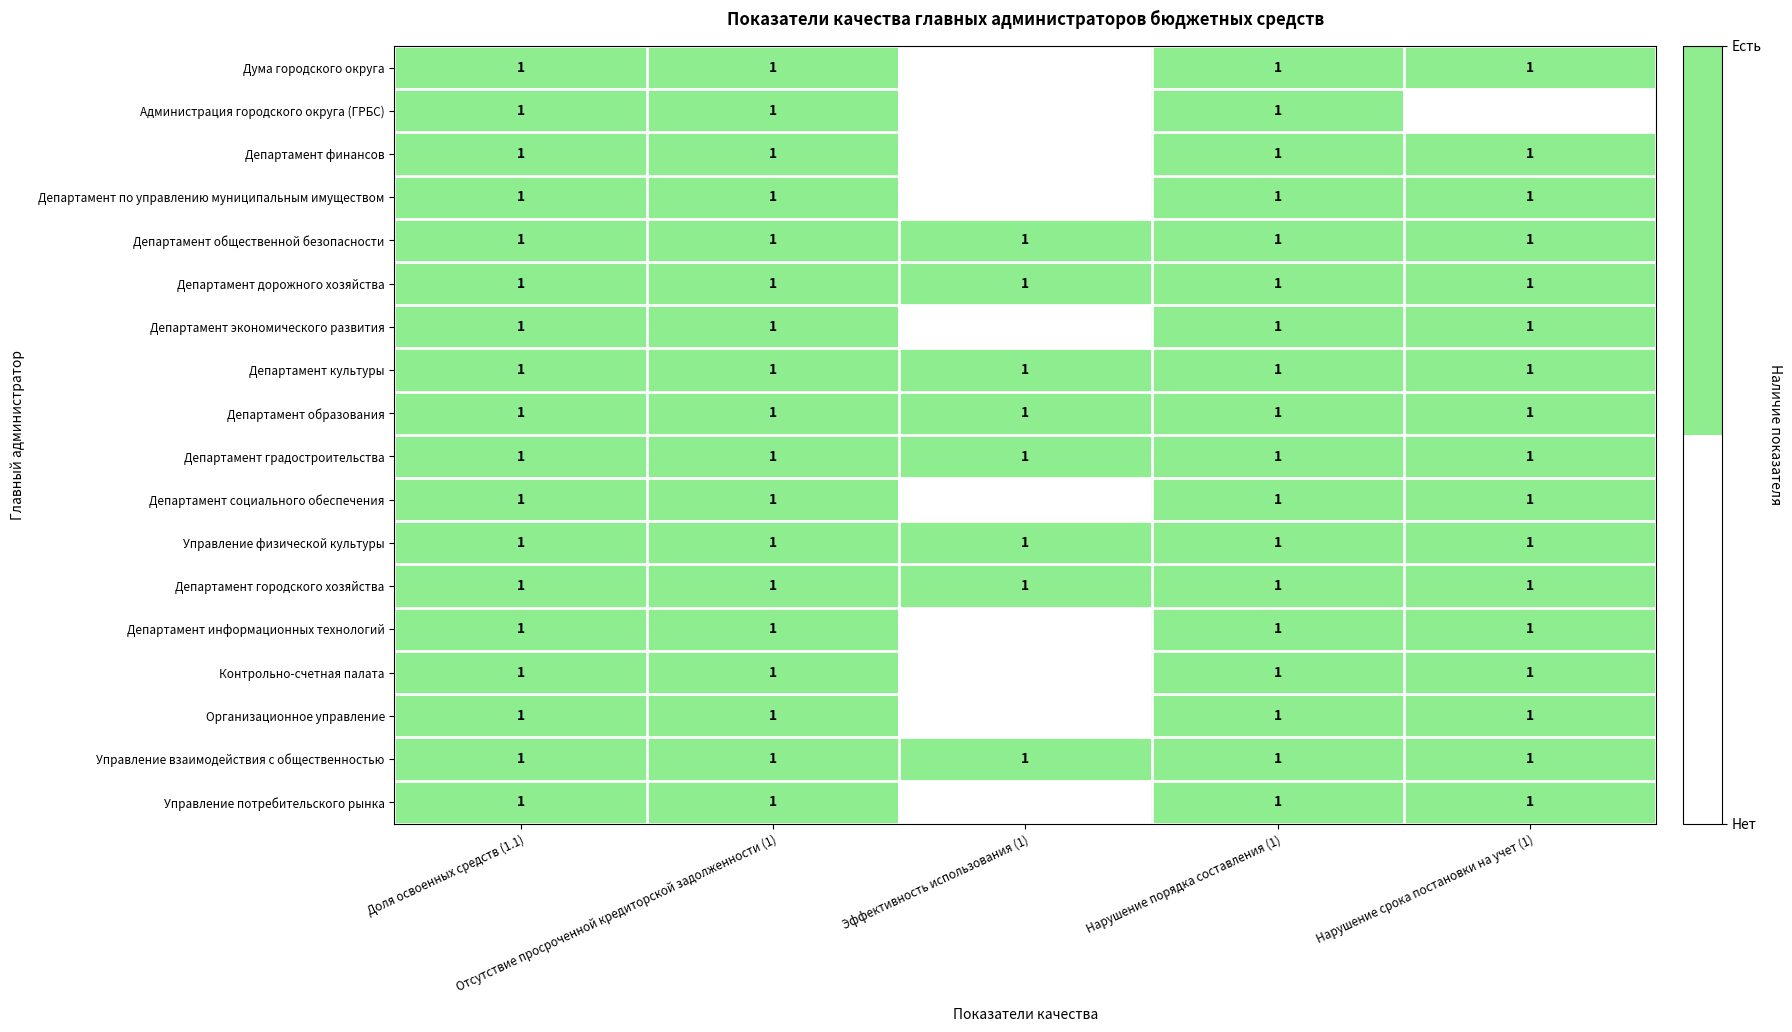

What value does the Управление взаимодействия с общественностью series have at Нарушение срока постановки на учет (1)?

1